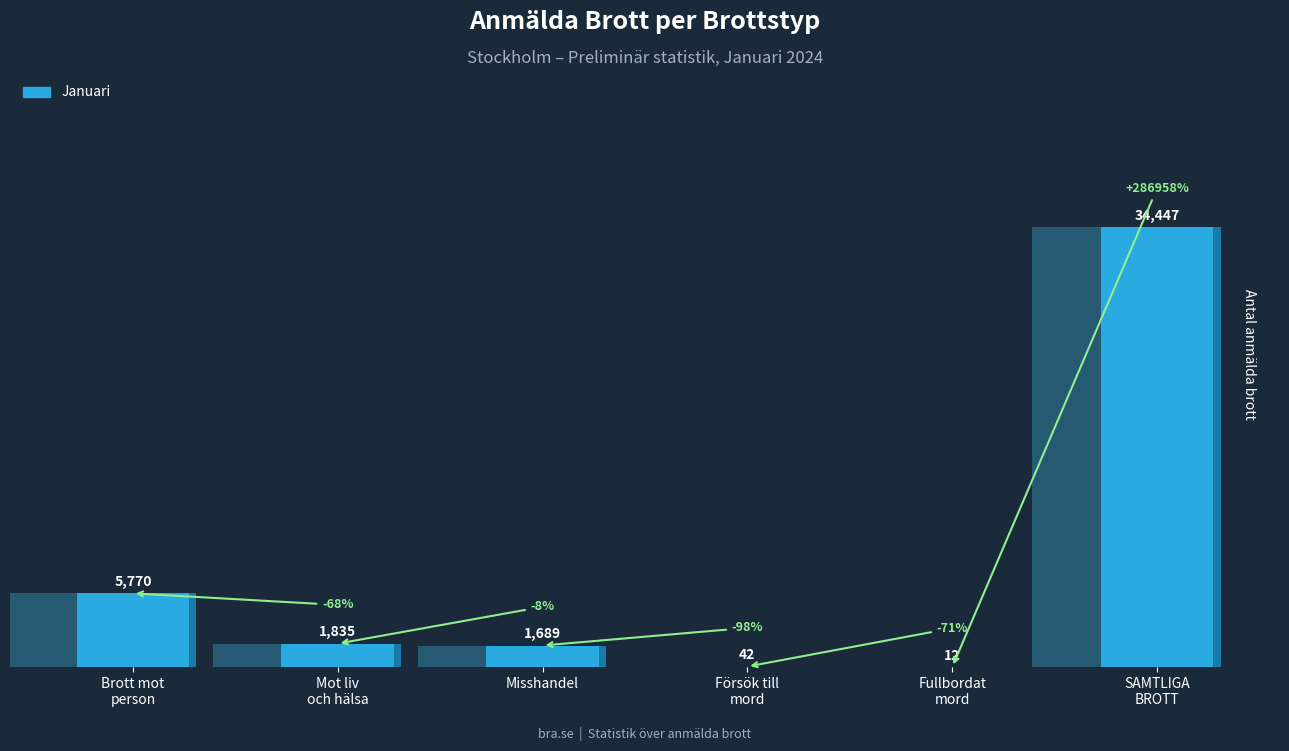

Reading left to right, what are all the values shown in this chart?

5770	1835	1689	42	12	34447